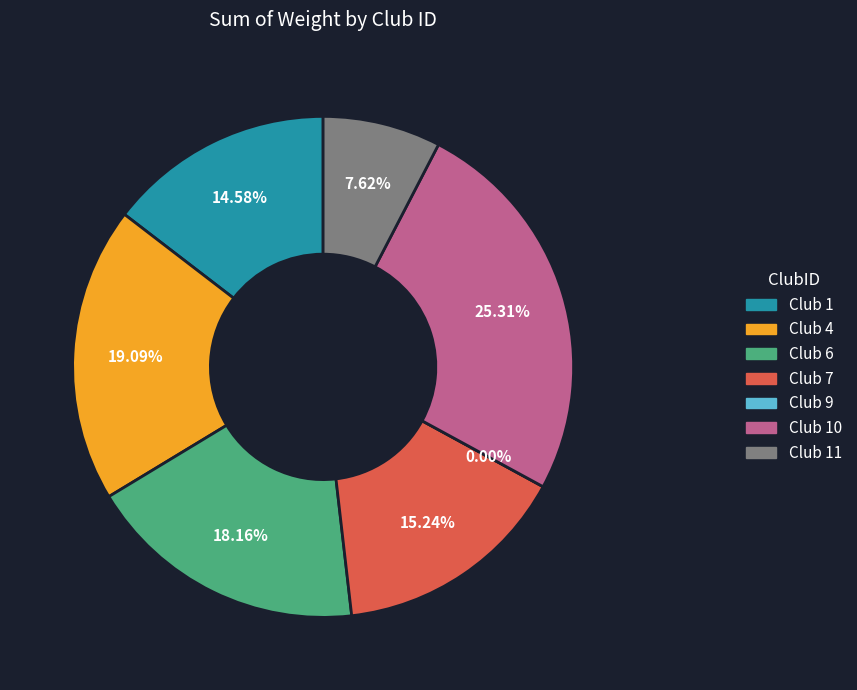

Is 10 the majority of the pie?

No